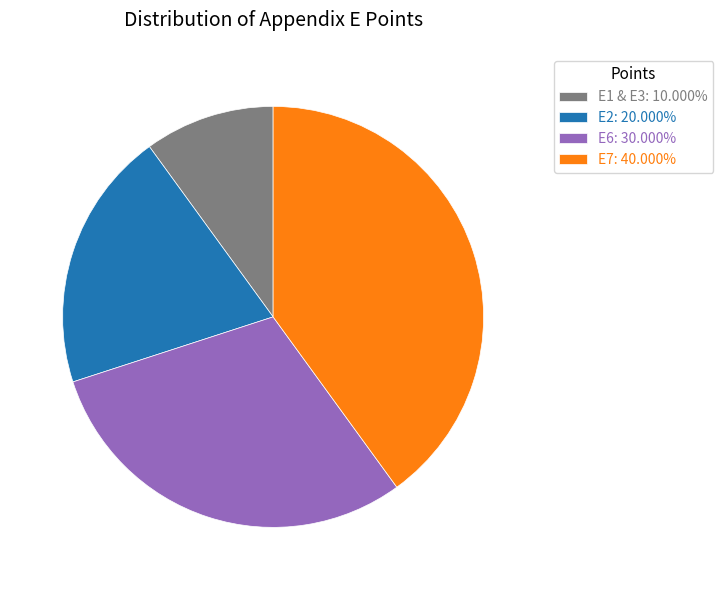

What is the ratio of the value at E2: 20.000% to the value at E6: 30.000%?

0.7